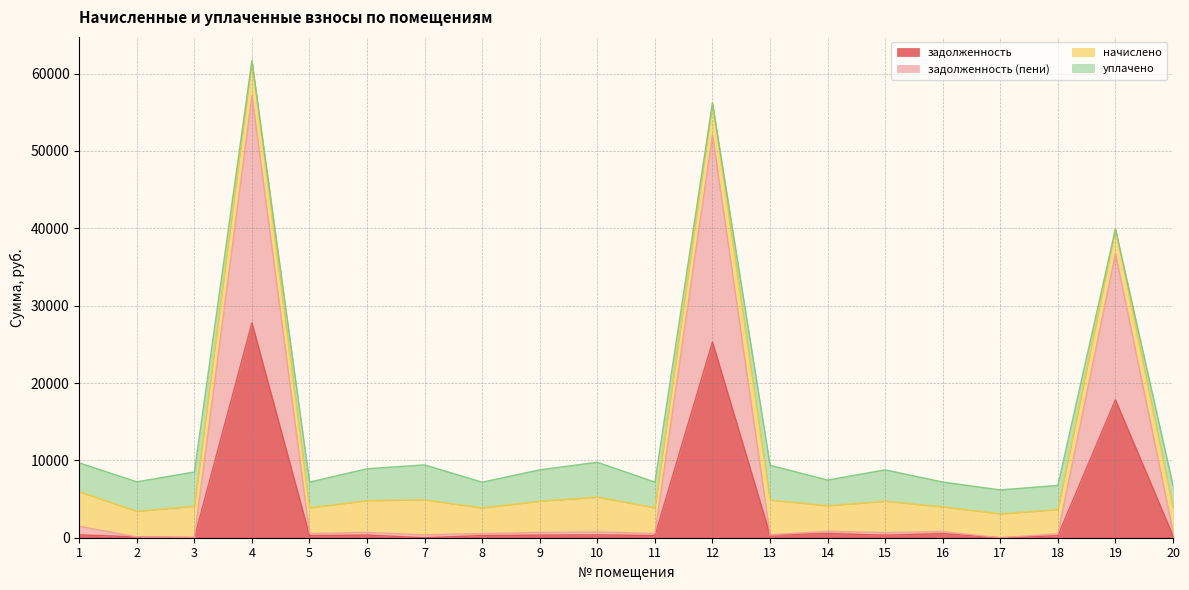

Where is the first local minimum for задолженность?

3